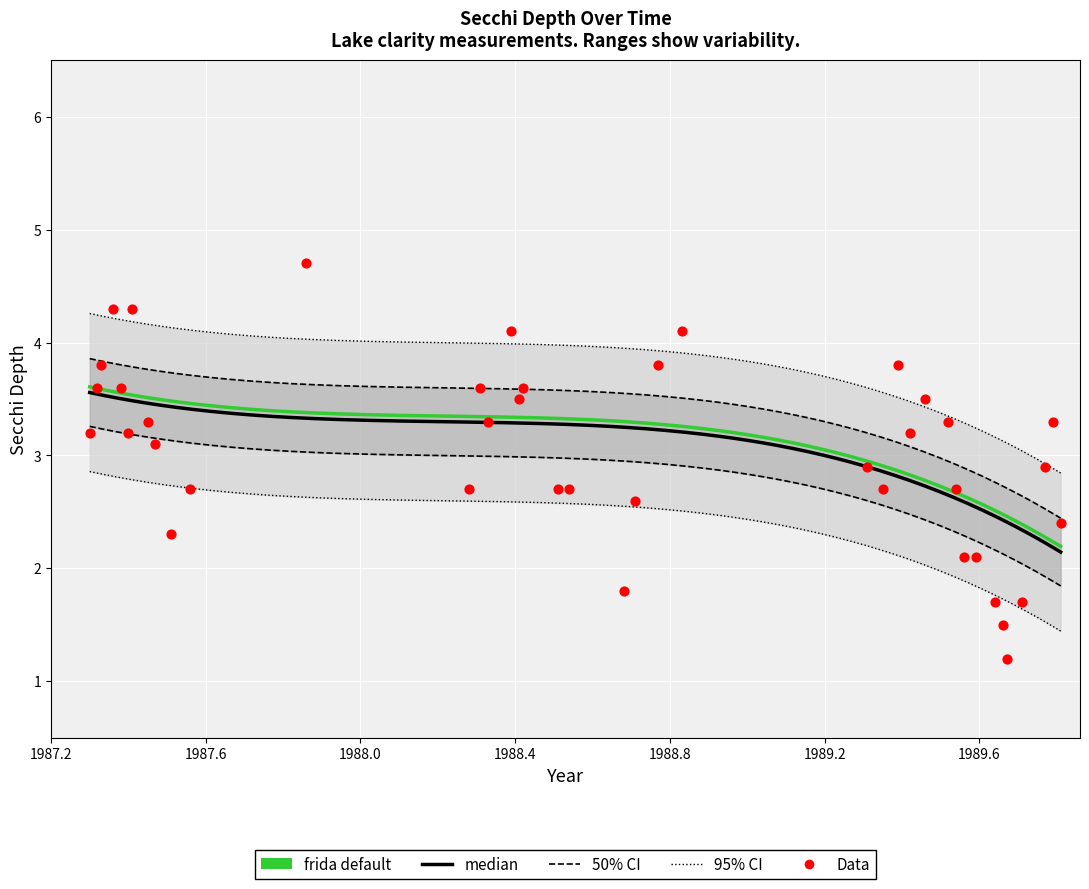

Which has a higher value, 09/03/1989 or 07/26/1987?

07/26/1987